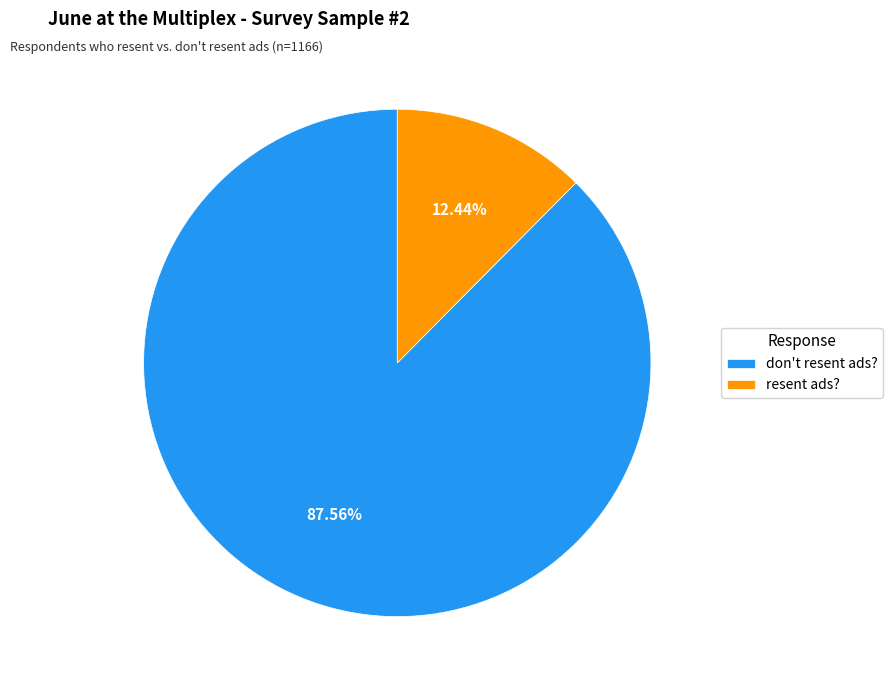

The don't resent ads? slice represents 88% of the pie. True or false?

True